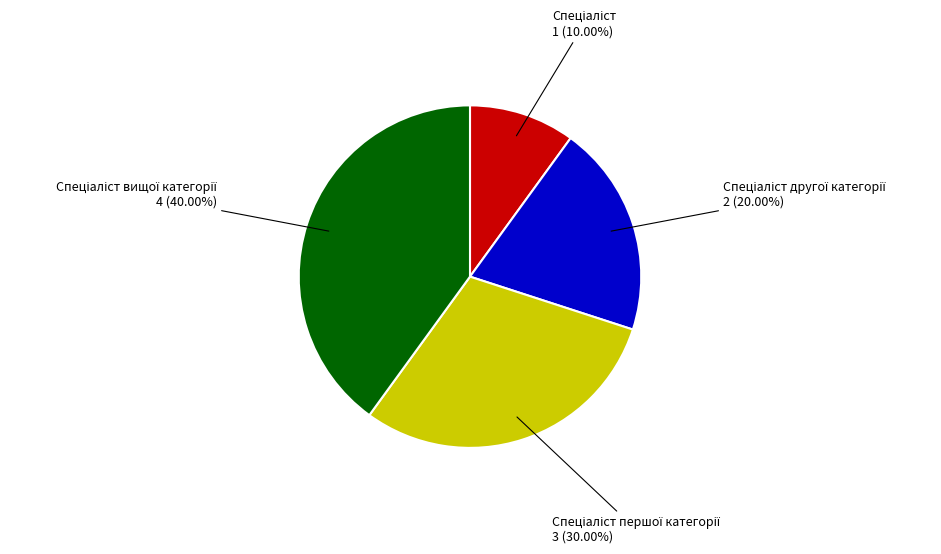

Does any single category account for the majority?

No